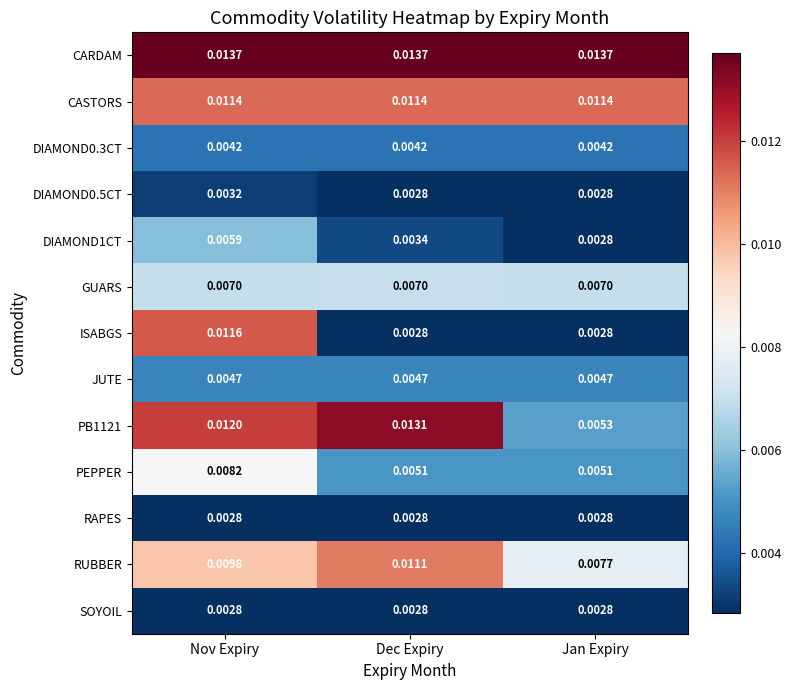

Which series has the largest range (max minus min)?

ISABGS